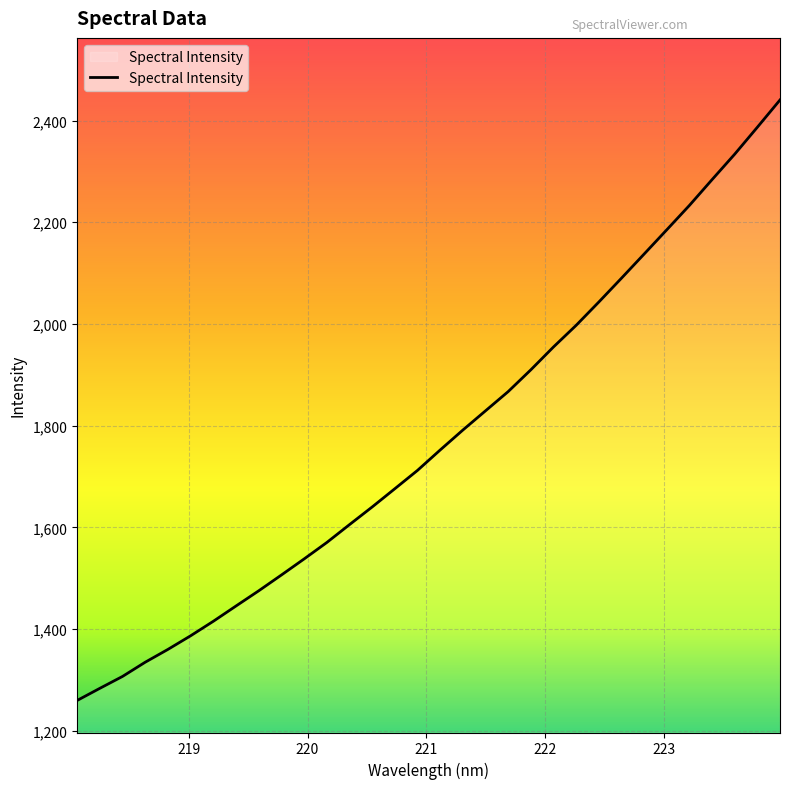

Reading left to right, transcribe all the data shown in this chart.

1259.9	1283.7	1307.1	1335.1	1360.3	1387.0	1415.5	1445.6	1475.4	1506.5	1538.0	1570.4	1605.5	1640.2	1676.1	1712.2	1752.2	1791.4	1829.3	1867.1	1909.9	1954.9	1997.4	2043.2	2090.0	2137.5	2185.2	2233.2	2283.9	2333.9	2386.9	2440.5